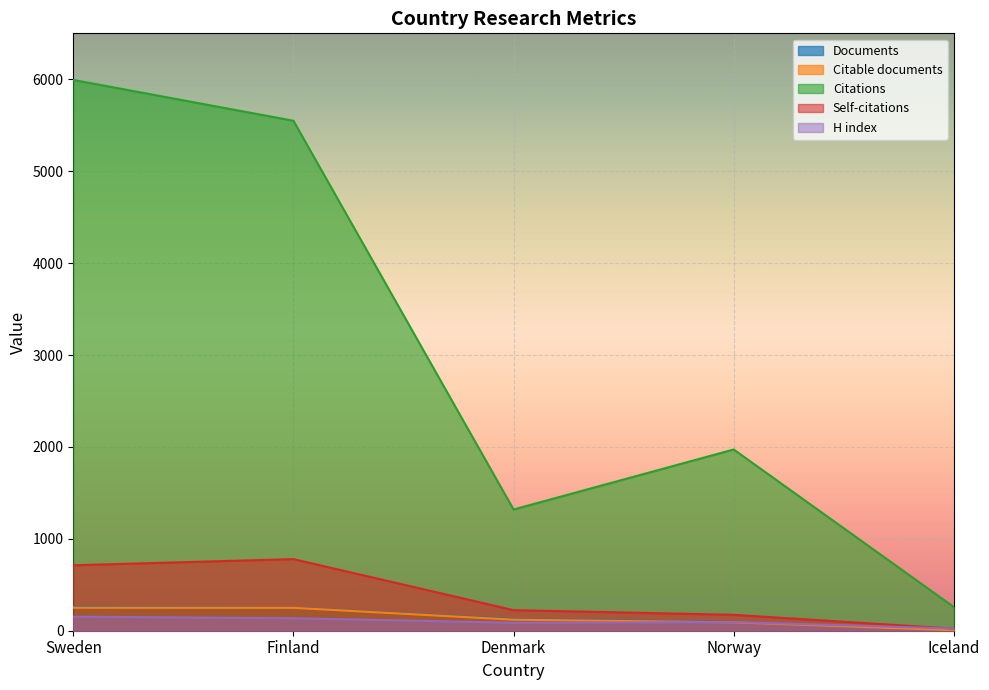

Which series changed the most between Denmark and Iceland?

Citations